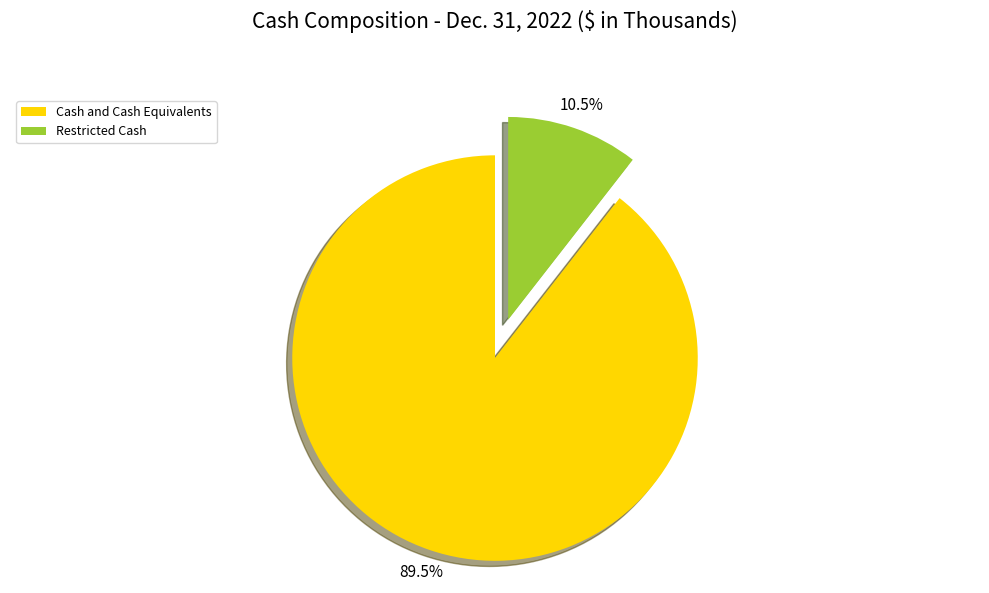

Combined, do Restricted Cash and Cash and Cash Equivalents account for over 50%?

Yes